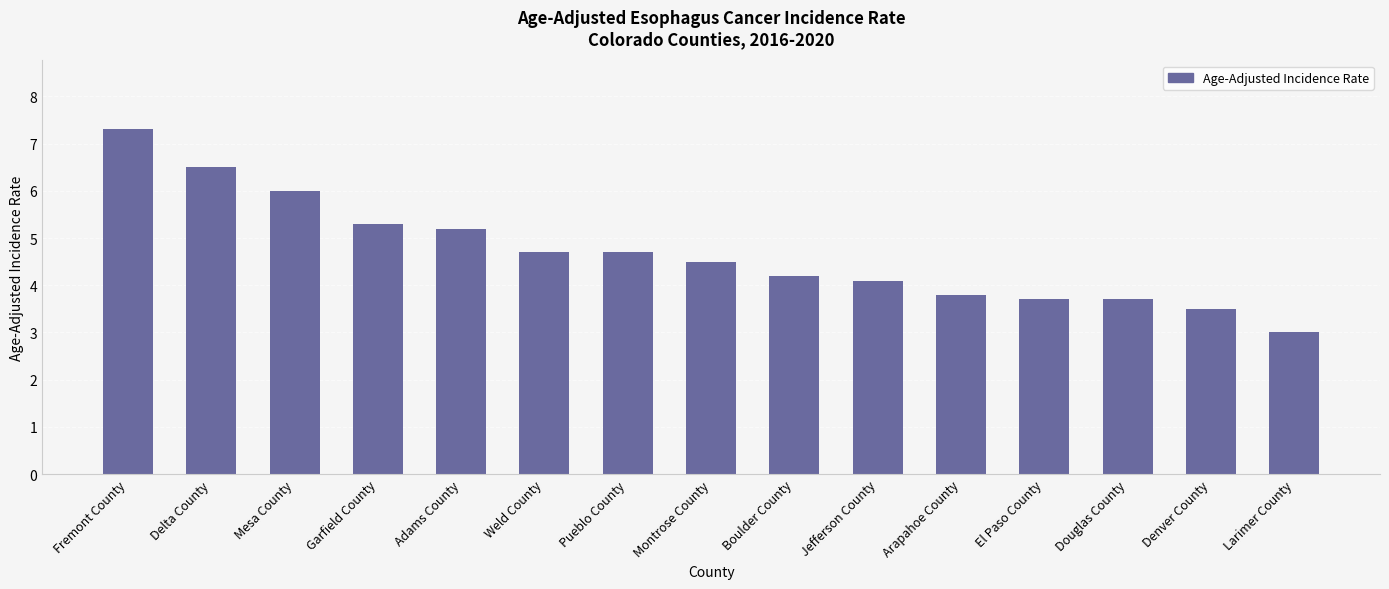

Is it true that the value at Douglas County is 3.7?

True